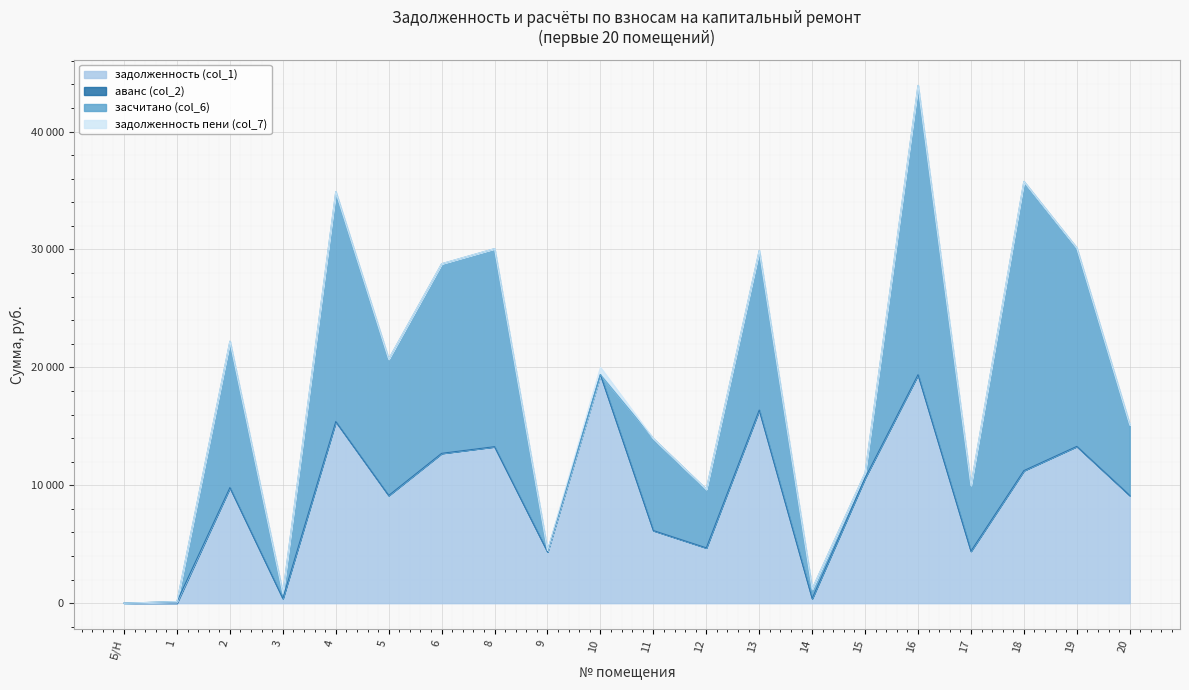

Does the chart display data point markers on the line(s)?

No